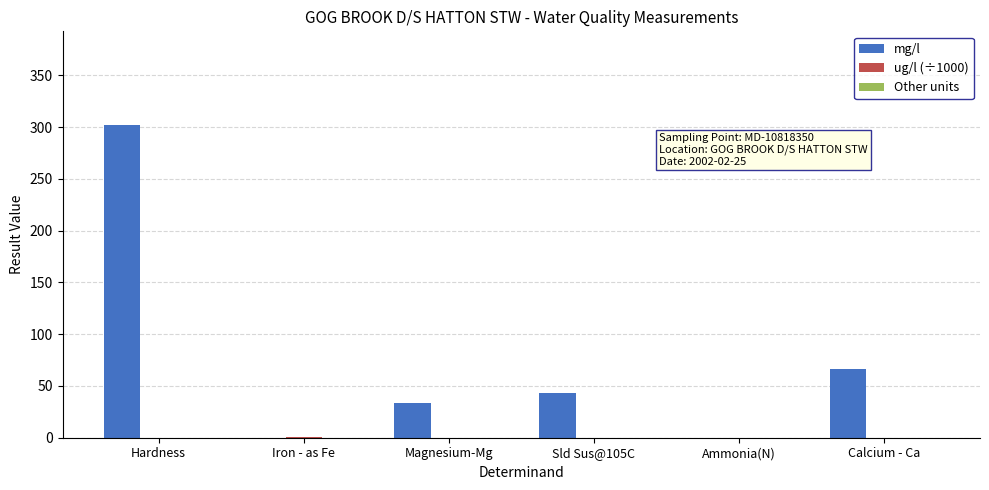

What is the sum of all mg/l values?

444.5